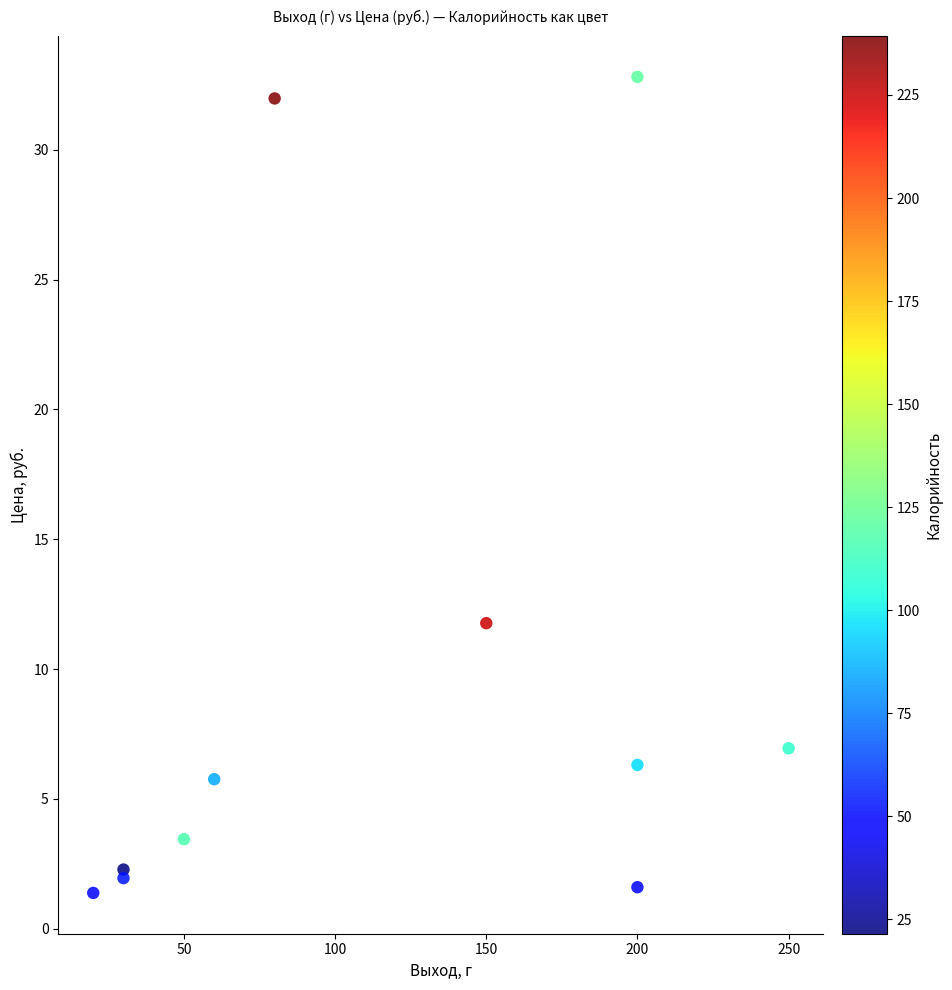

What Y value in the scatter plot is closest to 17?

11.8